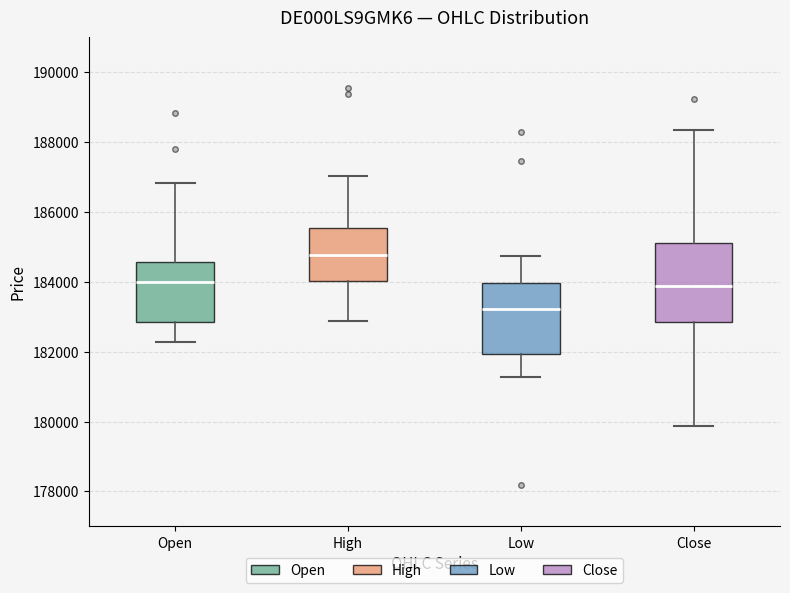

Reading left to right, transcribe this box plot: for each box, give where its median line is, the range the box spans, and where its two whiskers end, as read against the y-axis. The values are not printed on the chart, so give them approximately, as read against the axis.

Open: median 184000, box 182800 to 184600, whiskers 182200 to 186800
High: median 184800, box 184000 to 185600, whiskers 182800 to 187000
Low: median 183200, box 182000 to 184000, whiskers 181200 to 184800
Close: median 183800, box 182800 to 185200, whiskers 179800 to 188400